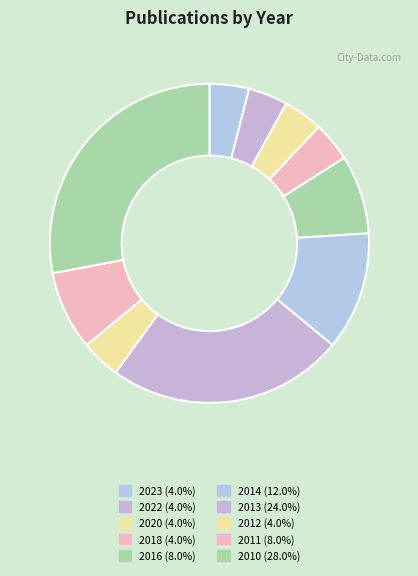

How many slices are in this pie chart?

10